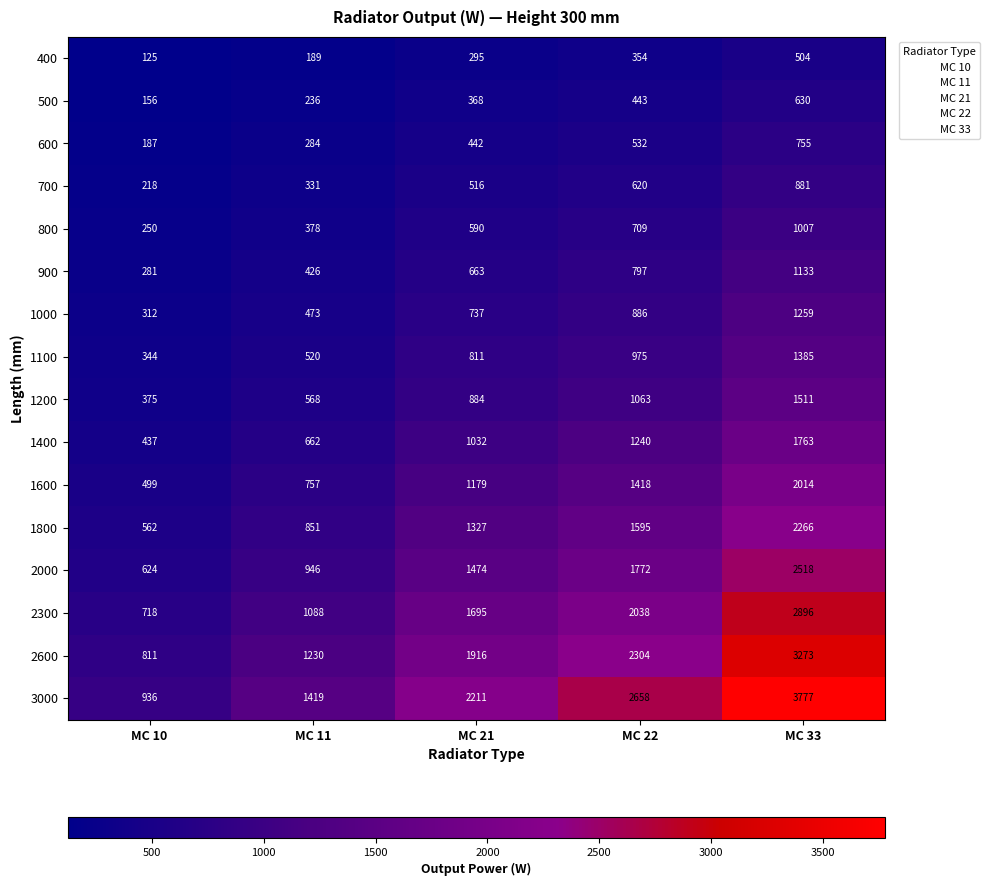

What is the total value across all series at MC 11?

10358